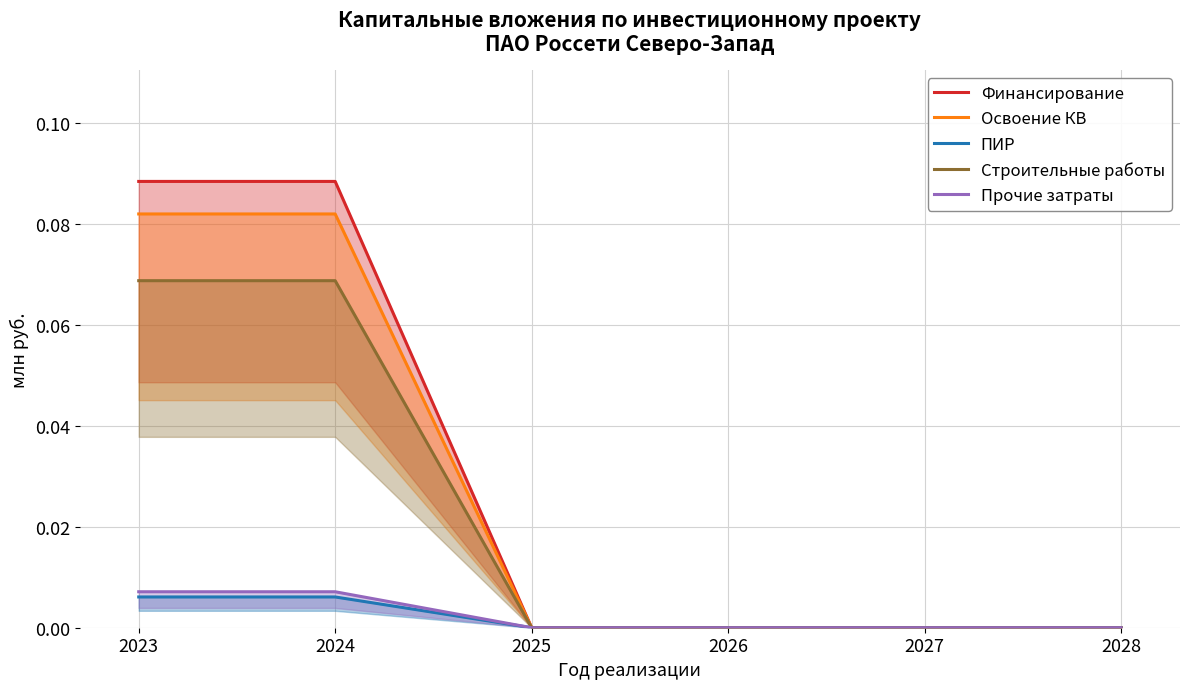

True or false: Строительные работы and Прочие затраты intersect in this chart.

False